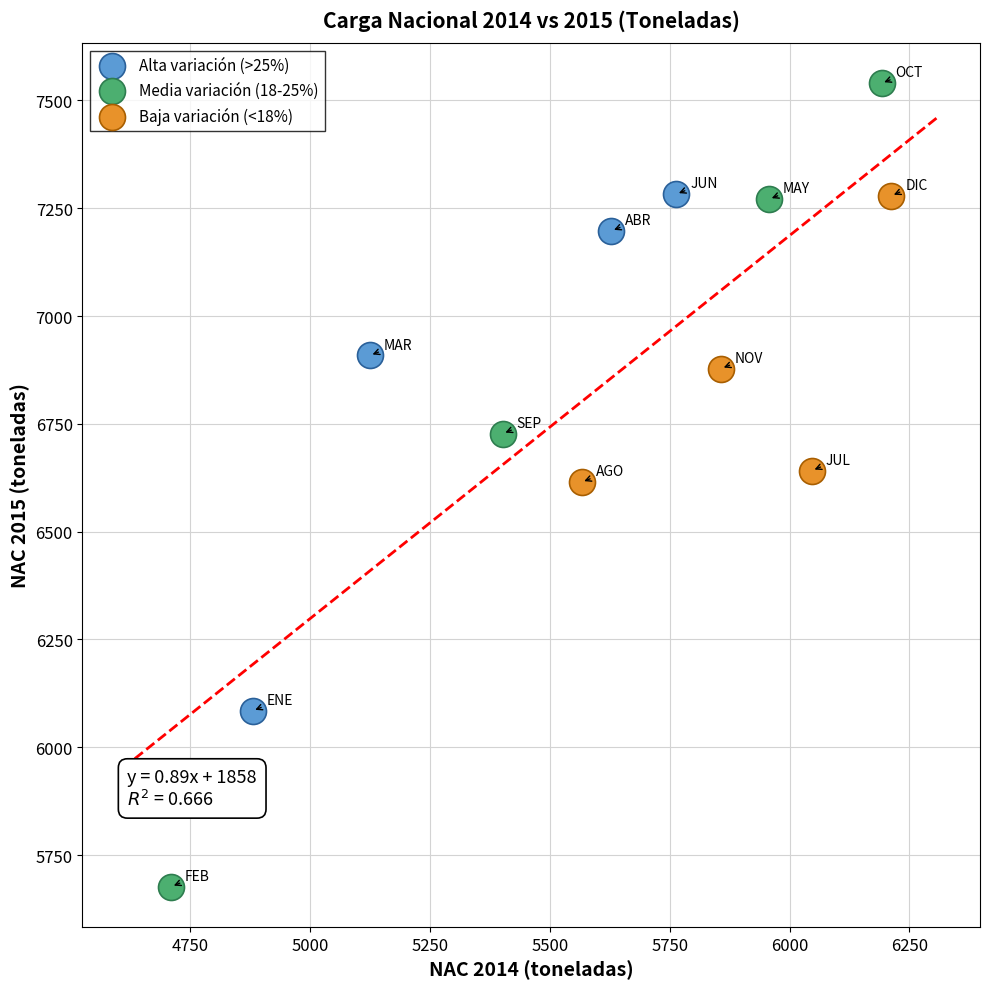

Which series contains the lowest Y value?

Media variación (18-25%)